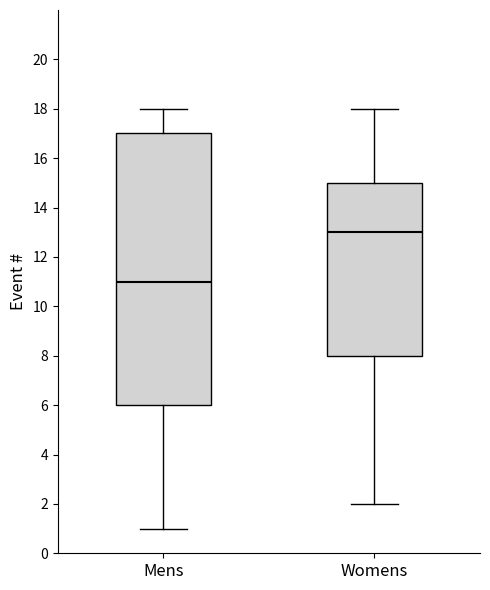

Reading left to right, transcribe this box plot: for each box, give where its median line is, the range the box spans, and where its two whiskers end, as read against the y-axis. The values are not printed on the chart, so give them approximately, as read against the axis.

Mens: median 11, box 6 to 17, whiskers 1 to 18
Womens: median 13, box 8 to 15, whiskers 2 to 18